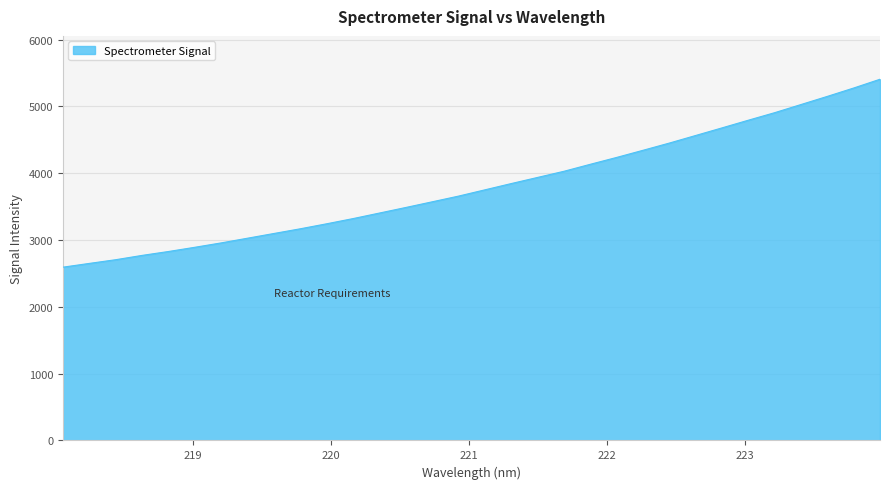

What is the greatest value displayed?

5406.8